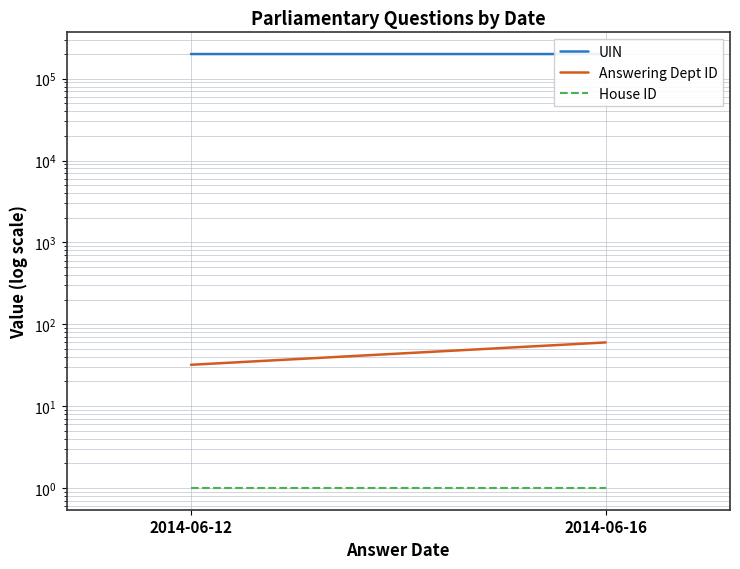

What is the highest value of the House ID series?

1.0